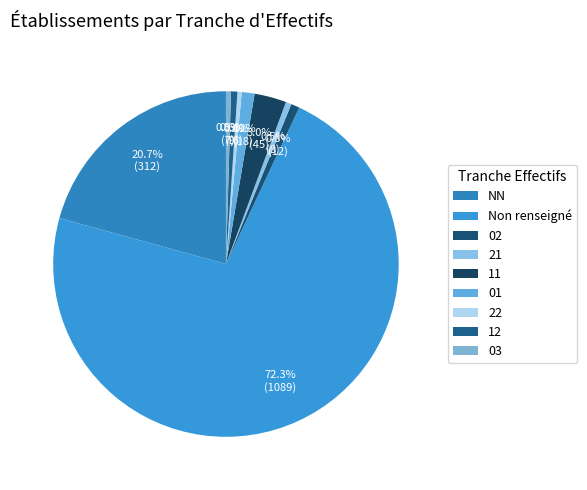

How many segments does this pie chart have?

9